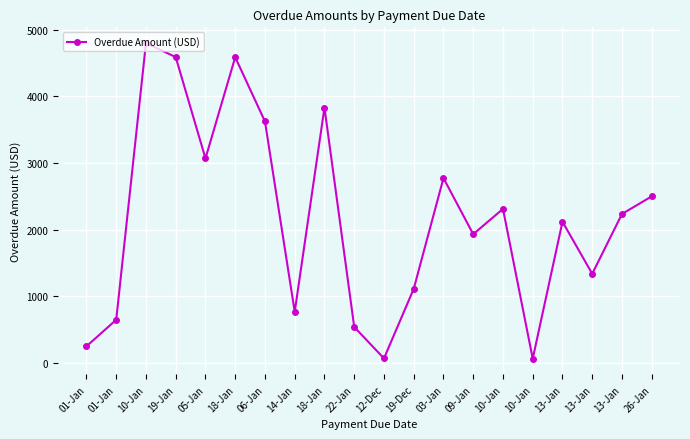

How many distinct data groups are displayed?

1